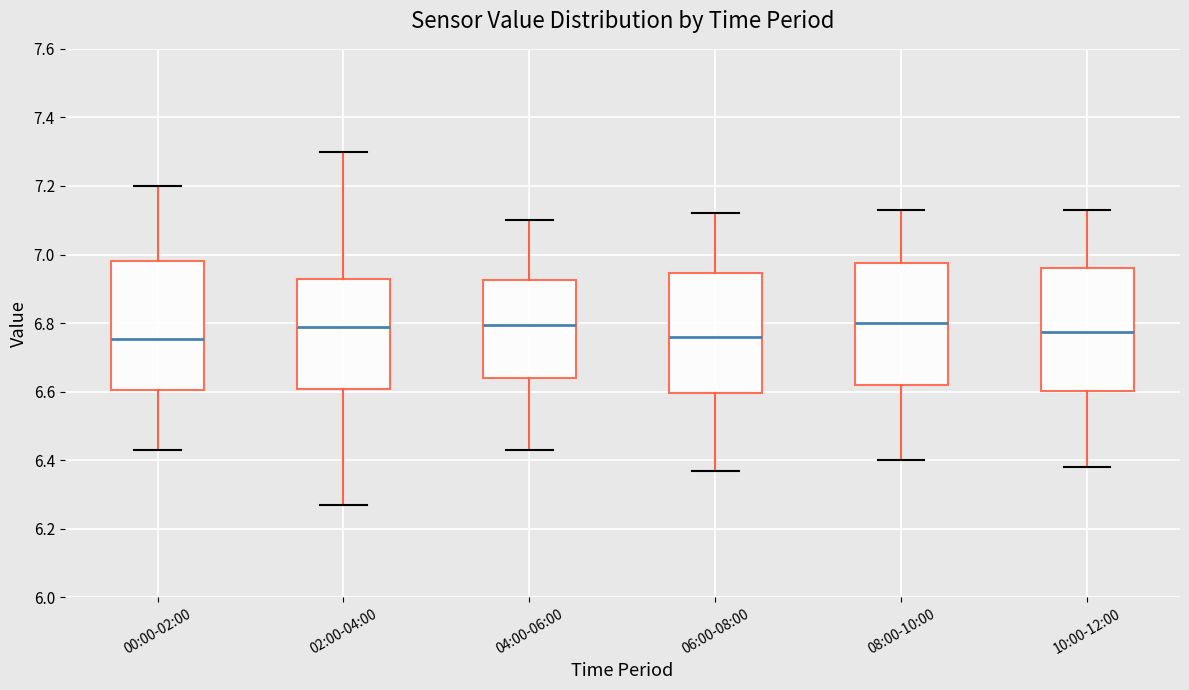

Reading left to right, transcribe this box plot: for each box, give where its median line is, the range the box spans, and where its two whiskers end, as read against the y-axis. The values are not printed on the chart, so give them approximately, as read against the axis.

00:00-02:00: median 6.76, box 6.60 to 6.98, whiskers 6.44 to 7.20
02:00-04:00: median 6.80, box 6.60 to 6.92, whiskers 6.28 to 7.30
04:00-06:00: median 6.80, box 6.64 to 6.92, whiskers 6.44 to 7.10
06:00-08:00: median 6.76, box 6.60 to 6.94, whiskers 6.38 to 7.12
08:00-10:00: median 6.80, box 6.62 to 6.98, whiskers 6.40 to 7.14
10:00-12:00: median 6.78, box 6.60 to 6.96, whiskers 6.38 to 7.14